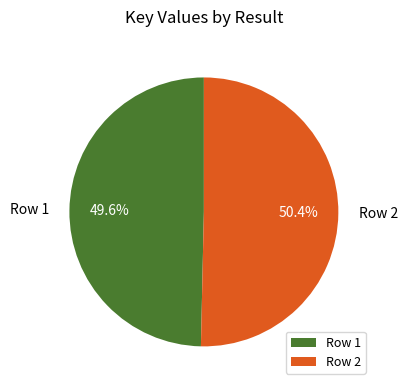

Do Row 2 and Row 1 together represent more than half of the pie?

Yes